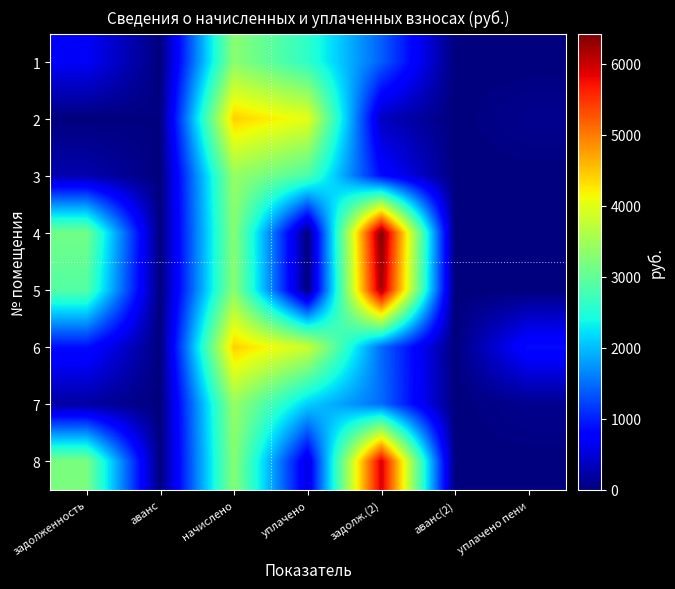

What is the spread (max minus min) of values at уплачено пени?

881.0